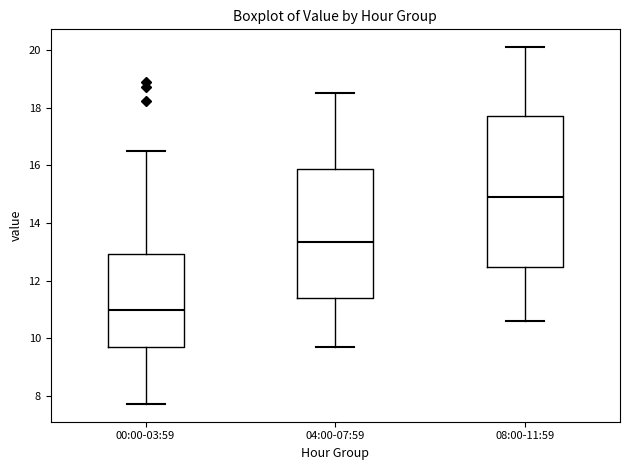

Which box is the tallest, from its lower edge to its upper edge?

08:00-11:59